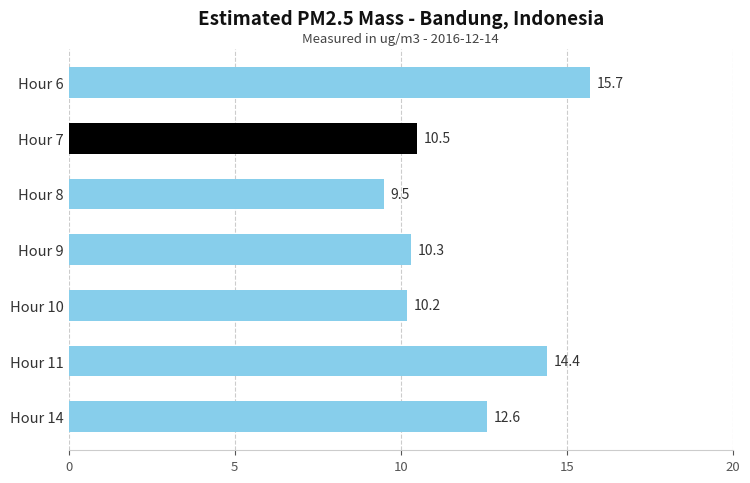

Which label corresponds to the smallest value in the chart?

Hour 8